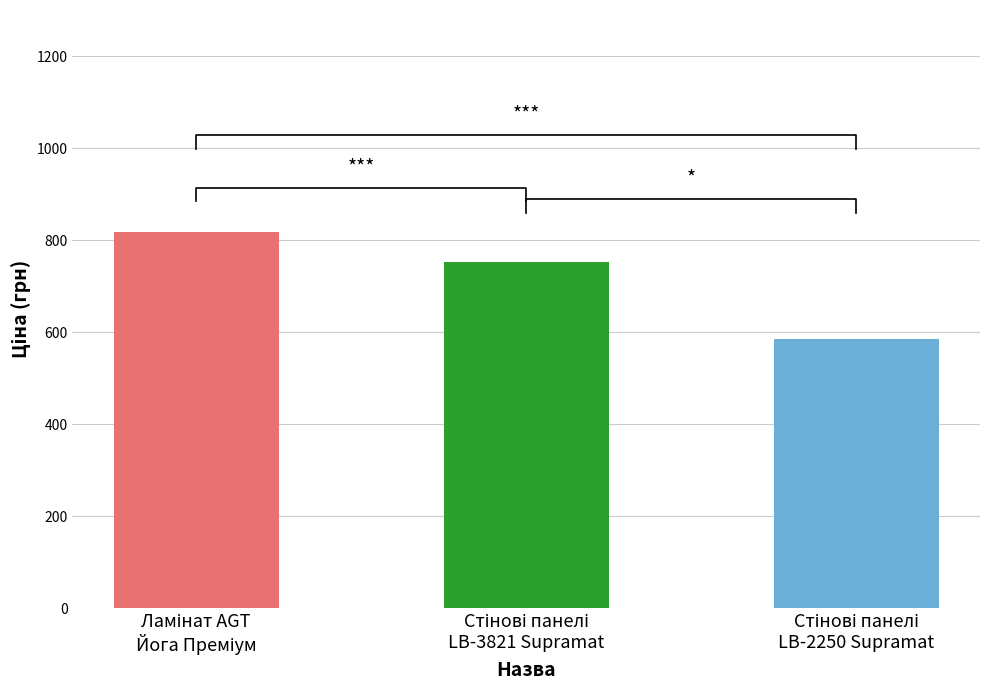

What is the lowest value of the Ціна series?

584.4